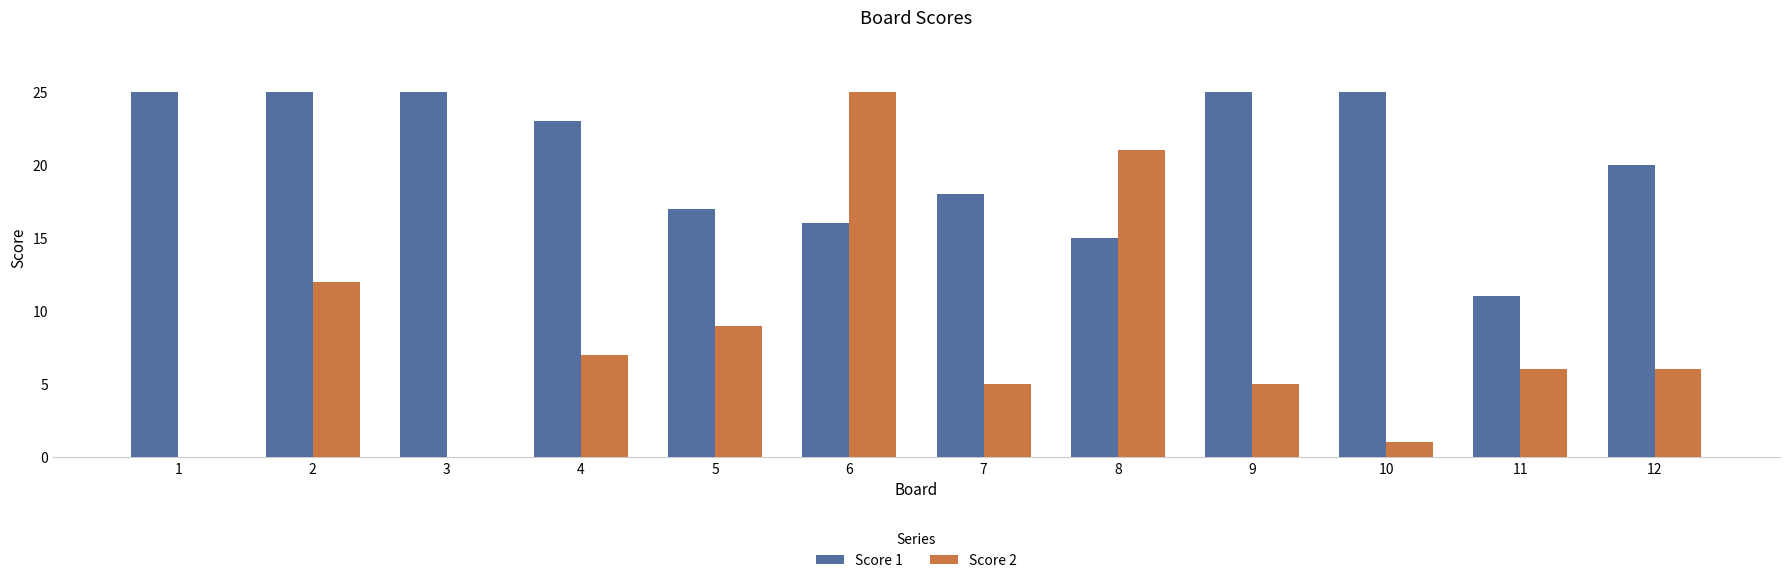

What are all the series names shown in the legend?

Score 1, Score 2